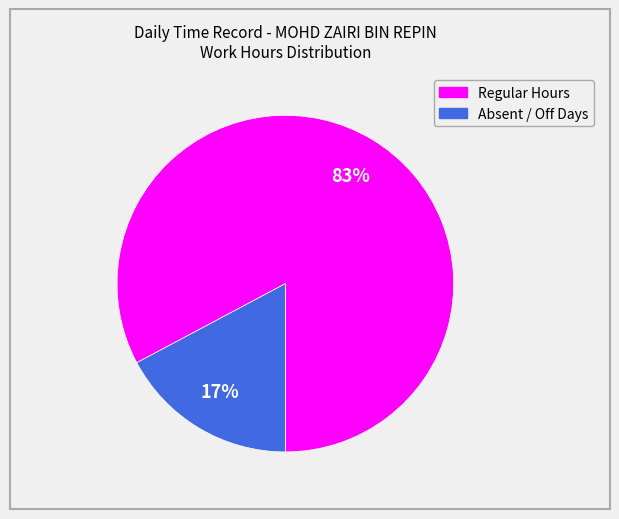

To the nearest percent, what is the difference between the largest and smallest slice percentages?

66%